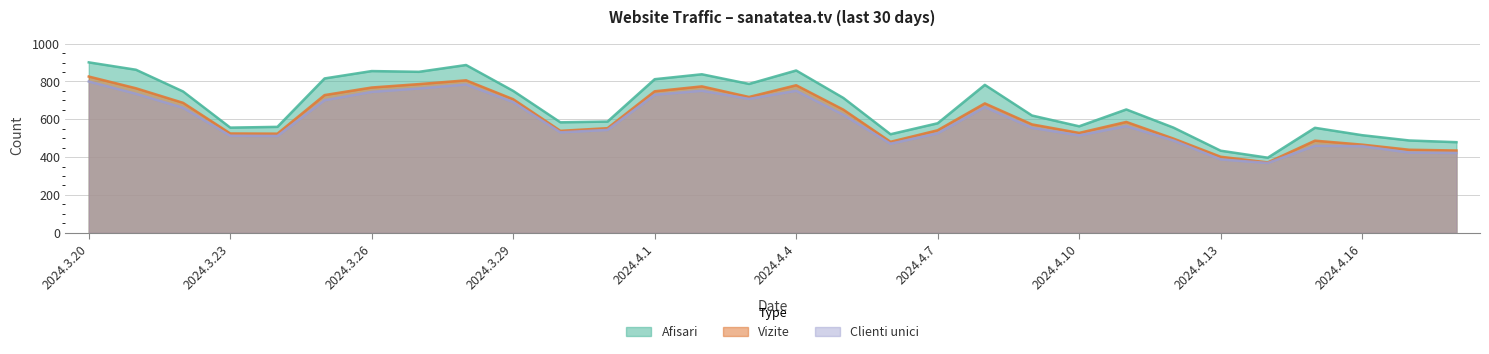

Which series has the largest total across all categories?

Afisari